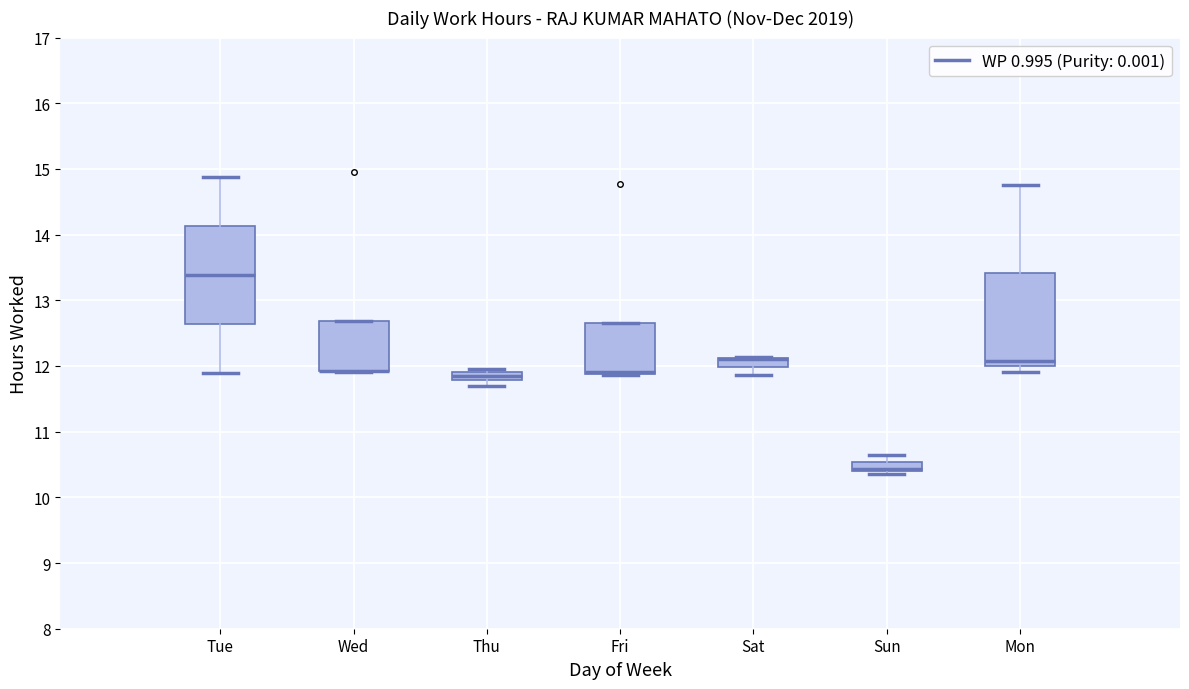

Where is the upper edge of the box for Wed on the y-axis? The values are not printed on the chart, so give them approximately, as read against the axis.

12.7